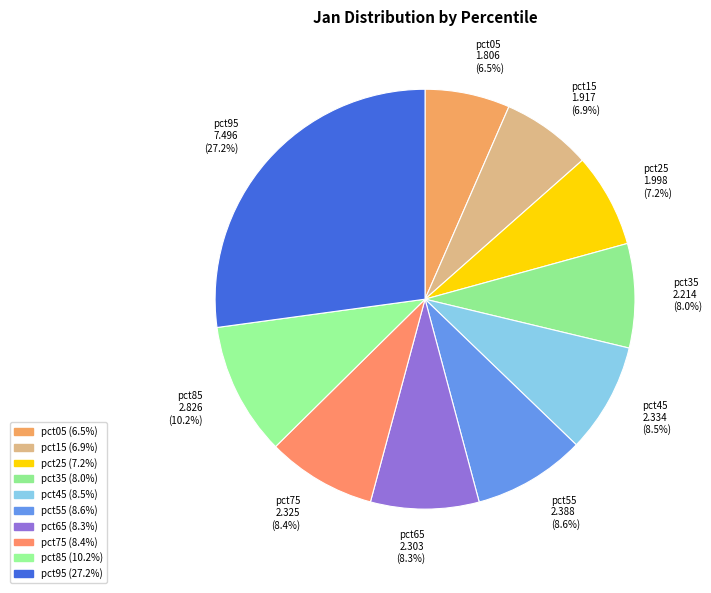

To the nearest percent, what portion does pct55 represent?

9%